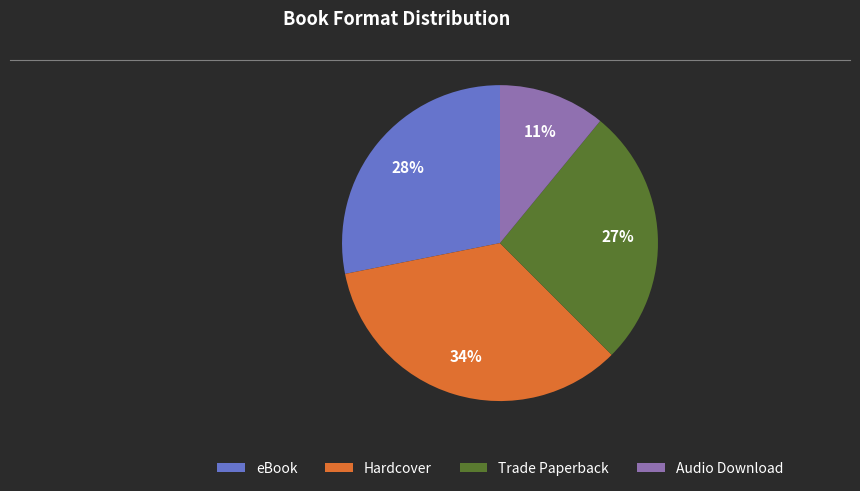

Count the number of slices in the pie.

4